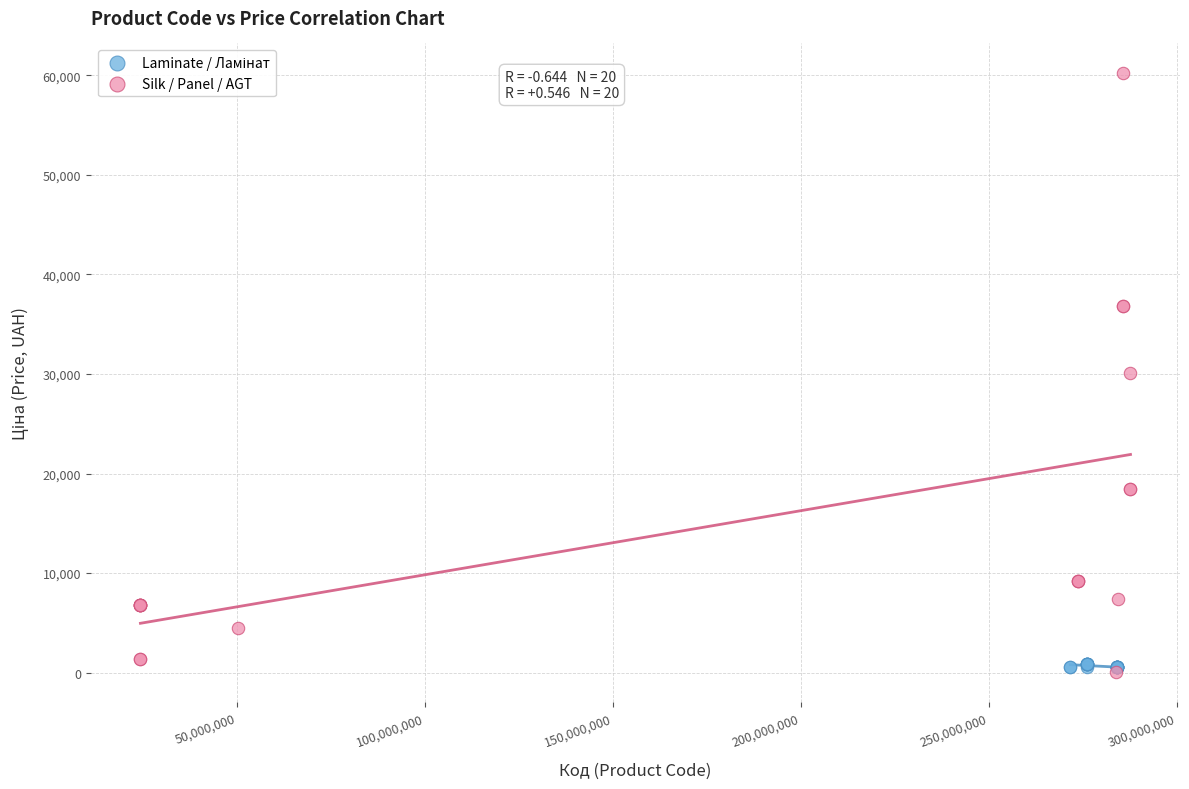

Which series has the widest spread of Y values?

Silk / Panel / AGT